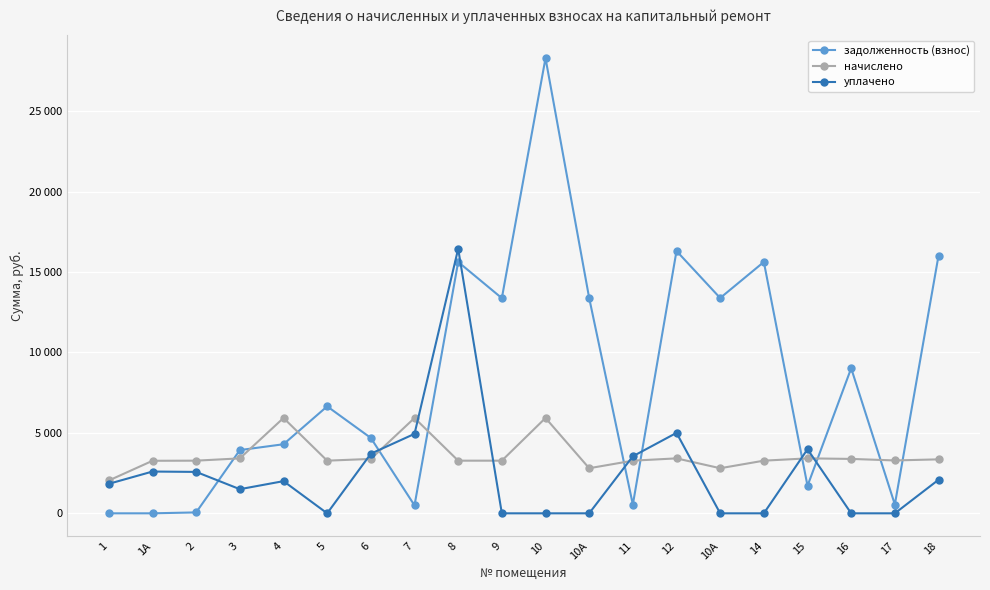

What are all the series names shown in the legend?

задолженность (взнос), начислено, уплачено